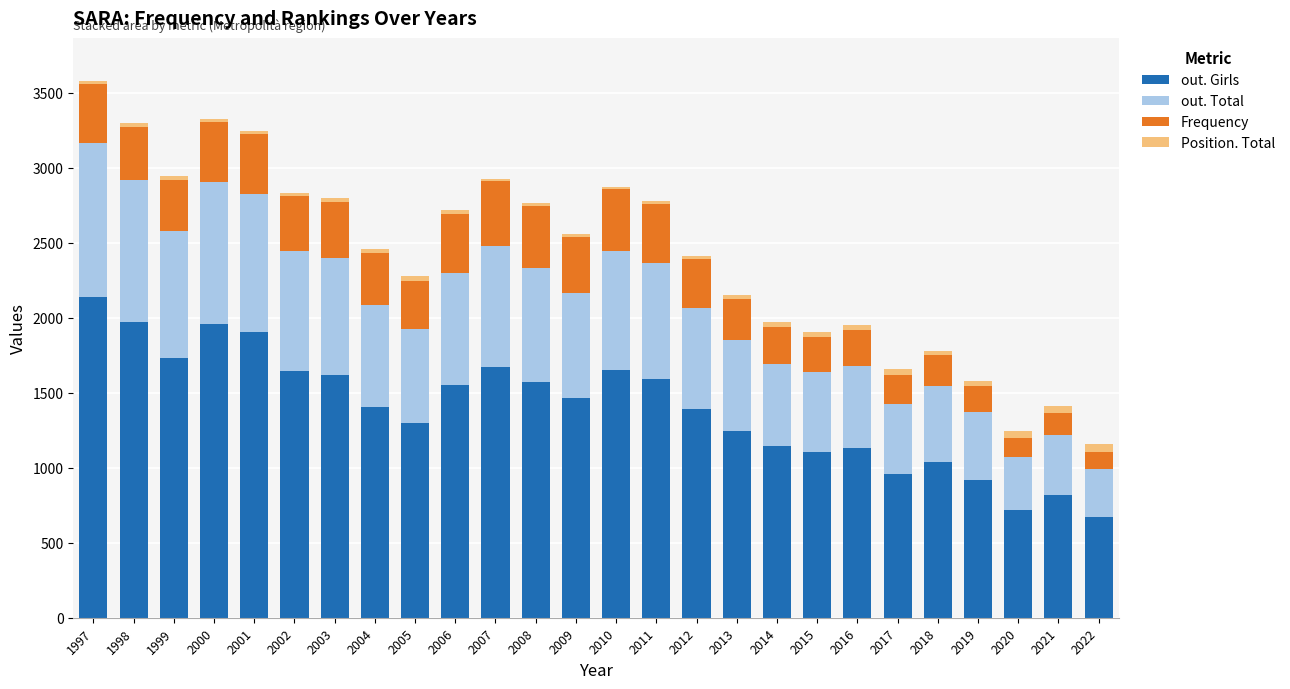

At which label does out. Girls reach its peak?

1997